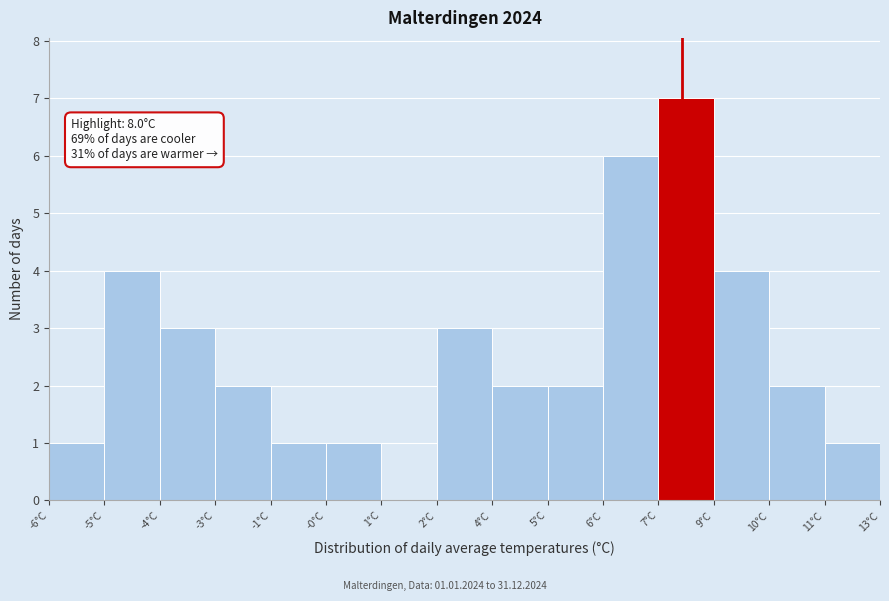

Reading right to left, transcribe all the data shown in this chart.

11°C=1	10°C=2	9°C=4	7°C=7	6°C=6	5°C=2	4°C=2	2°C=3	1°C=0	-0°C=1	-1°C=1	-3°C=2	-4°C=3	-5°C=4	-6°C=1